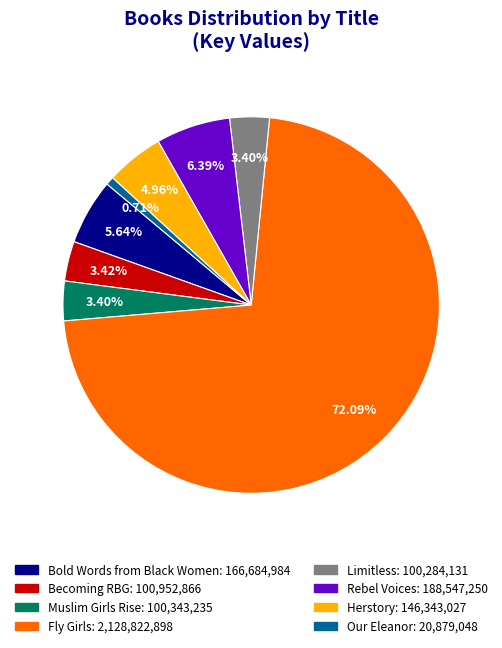

Is the sum of Fly Girls and Bold Words from Black Women greater than half?

Yes